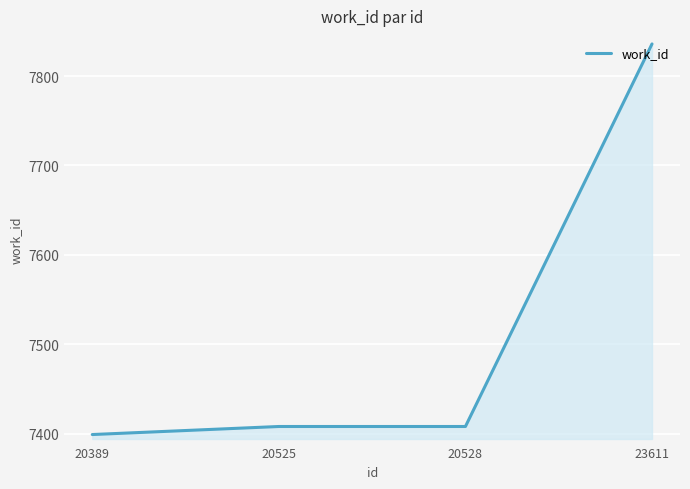

The chart shows a value of 7408 at 20525. True or false?

True